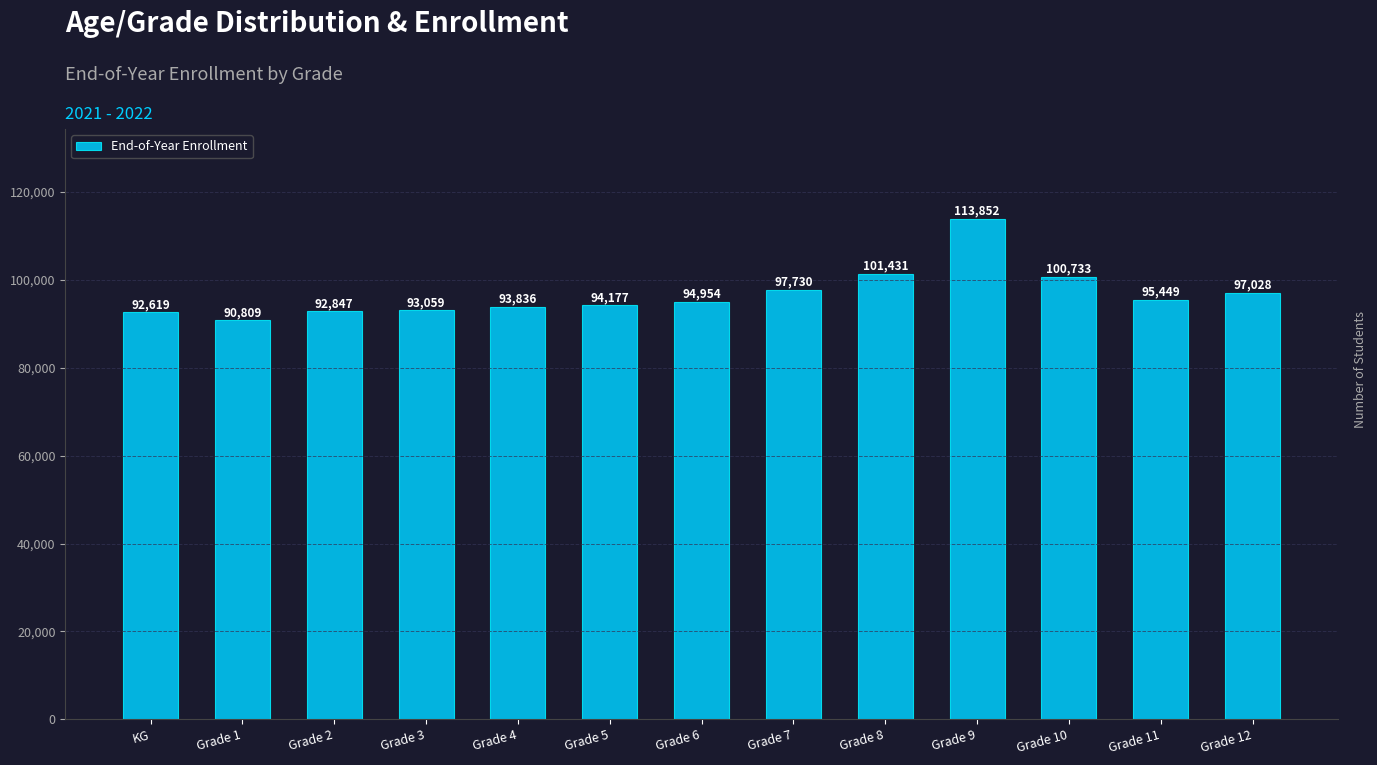

What is the label of the 12th bar from the left?

Grade 11